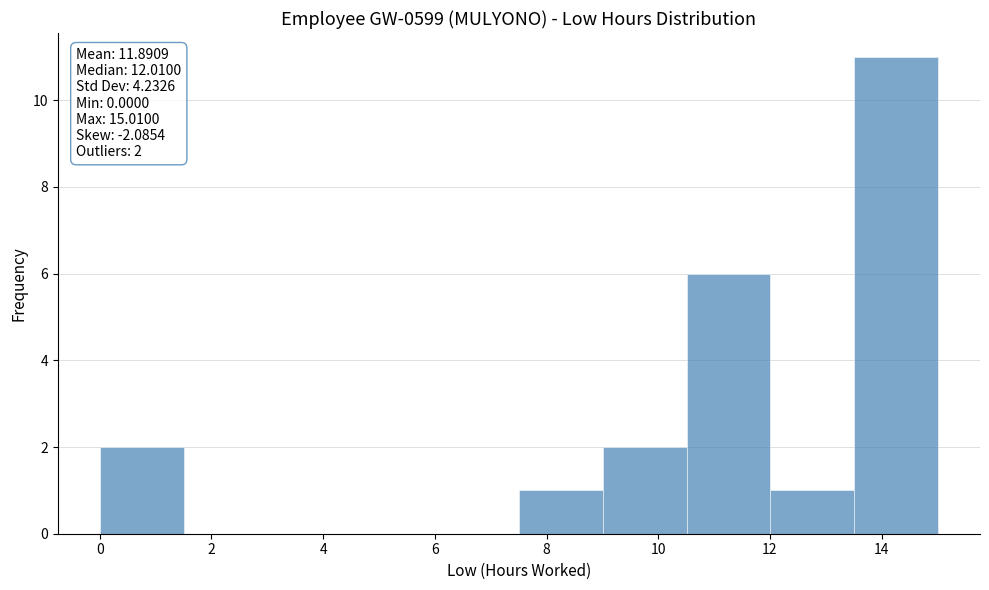

Over which range of the x-axis is the bar tallest?

13.6 to 15.0